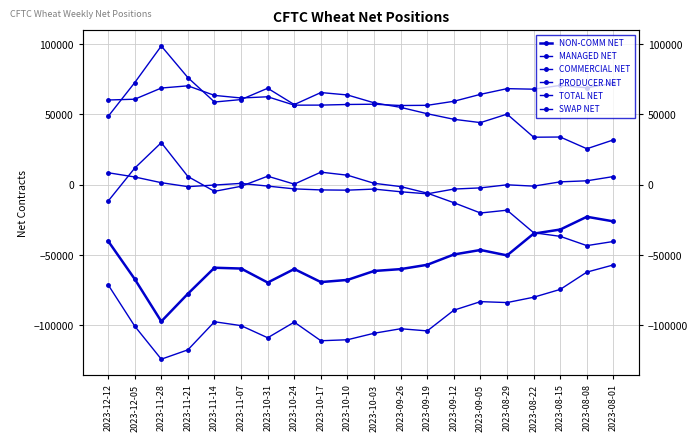

Where is PRODUCER NET nearest to the value -6709?

2023-09-19